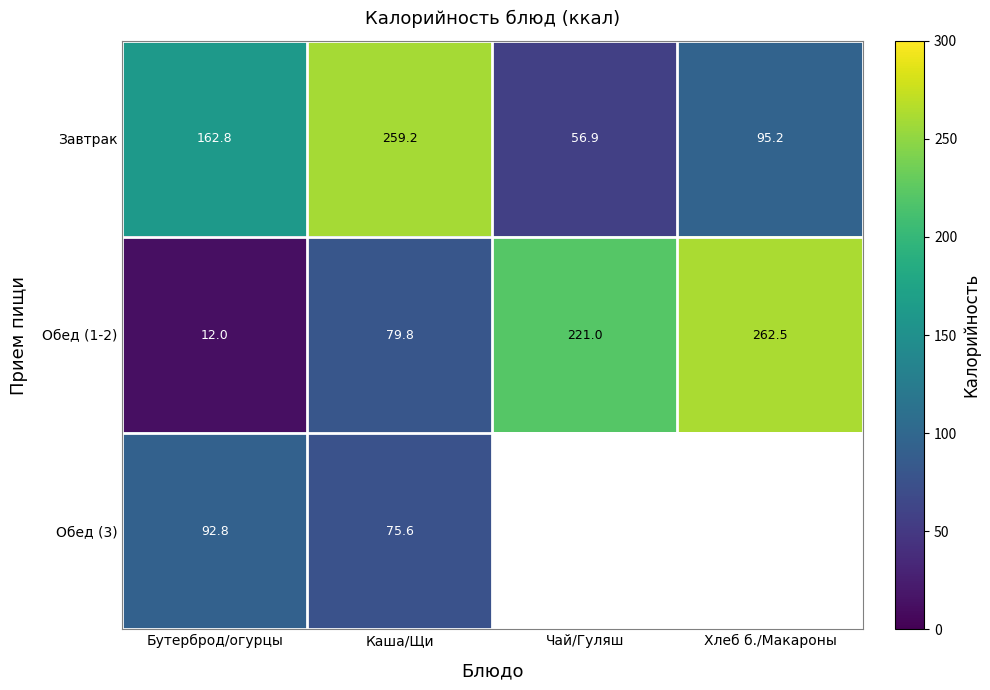

How many data points in Обед (1-2) are less than 221?

2